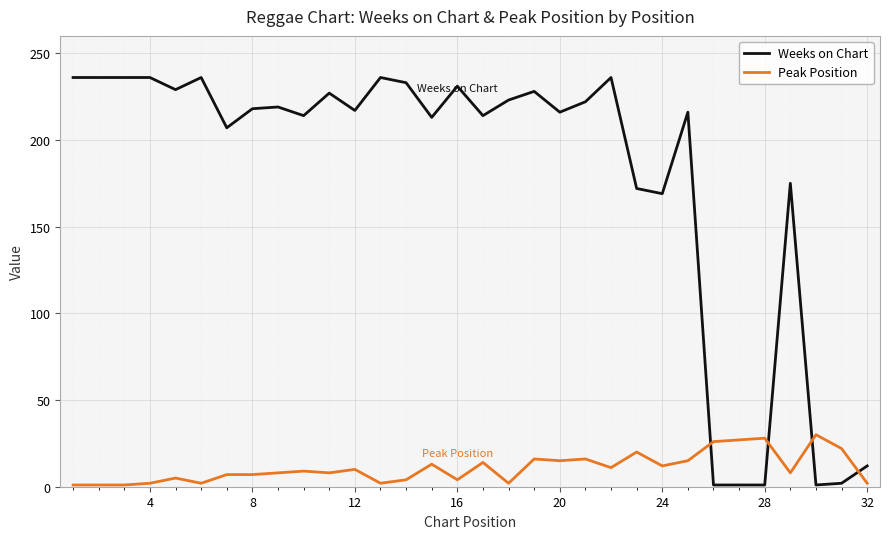

Which series has the largest total across all categories?

Weeks on Chart